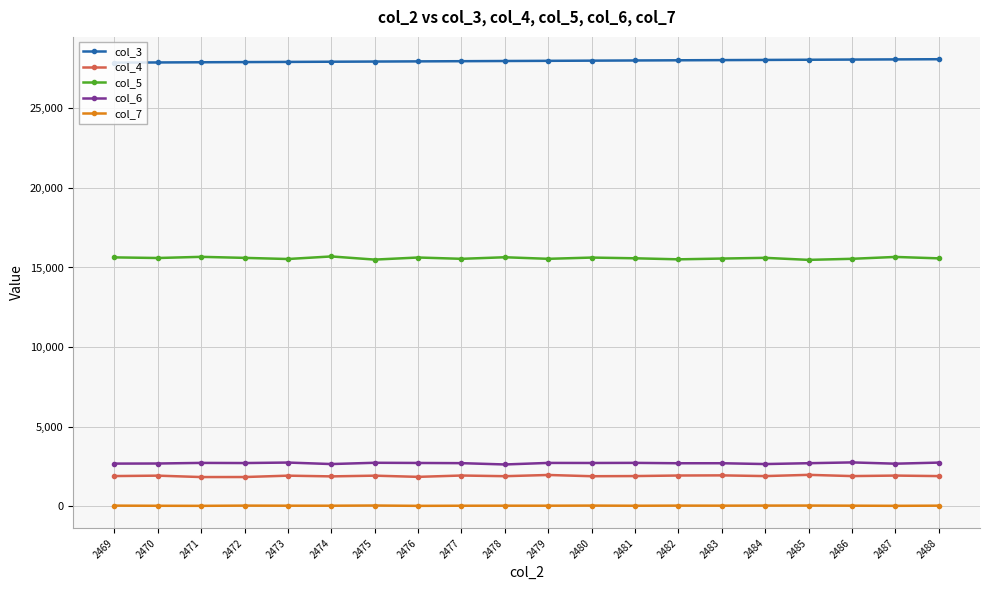

True or false: col_4 has more than 0 points higher than both neighbors.

True